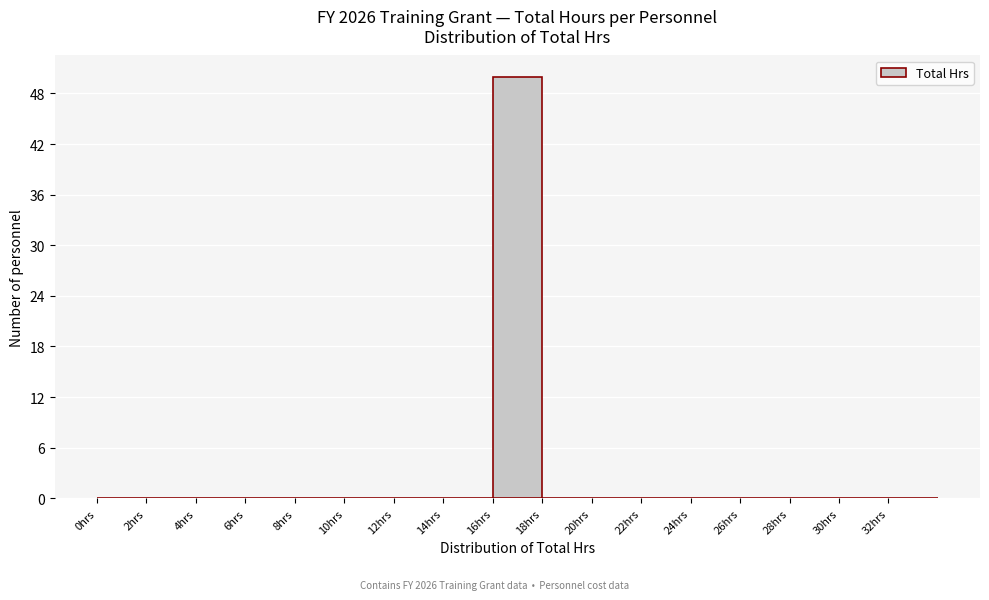

What is the height of the bar covering 16 to 18 on the x-axis? The values are not printed on the chart, so give them approximately, as read against the axis.

50